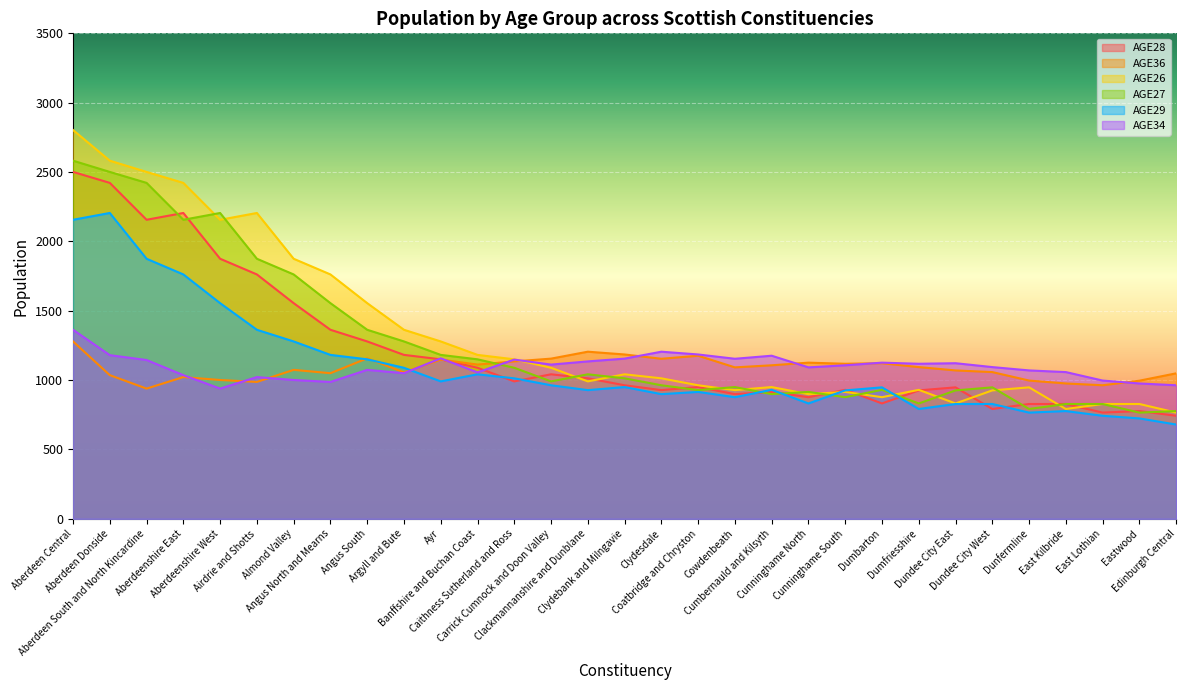

At Aberdeen Central, list the series in order from smallest to largest.

AGE36, AGE34, AGE29, AGE28, AGE27, AGE26